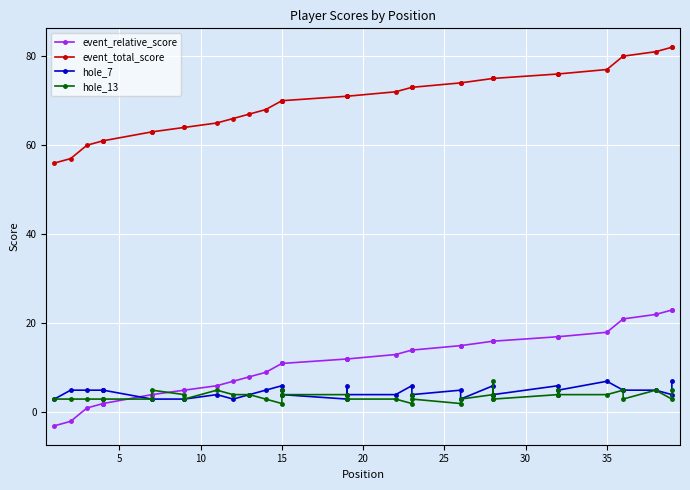

True or false: event_relative_score and event_total_score intersect in this chart.

False